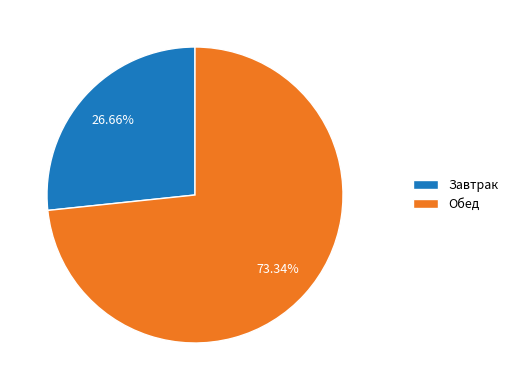

Does Обед account for over 50% of the chart?

Yes